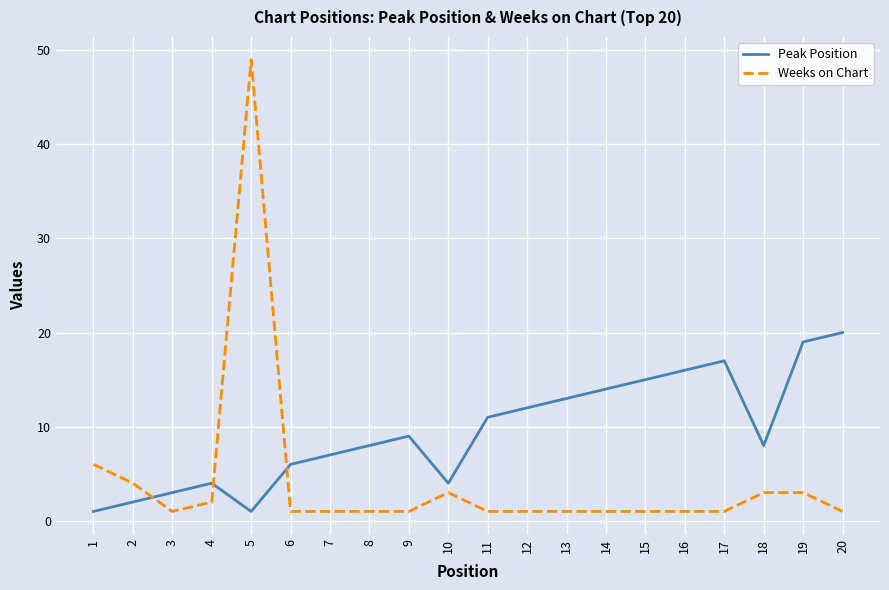

Which series has the widest spread of values?

Weeks on Chart